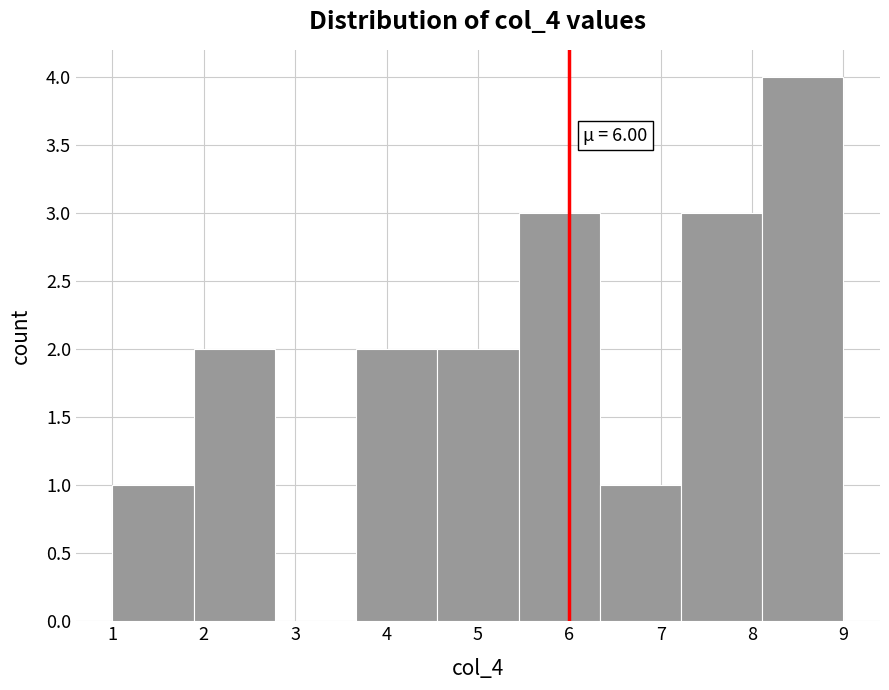

Which range on the x-axis has the tallest bar?

8.1 to 9.0